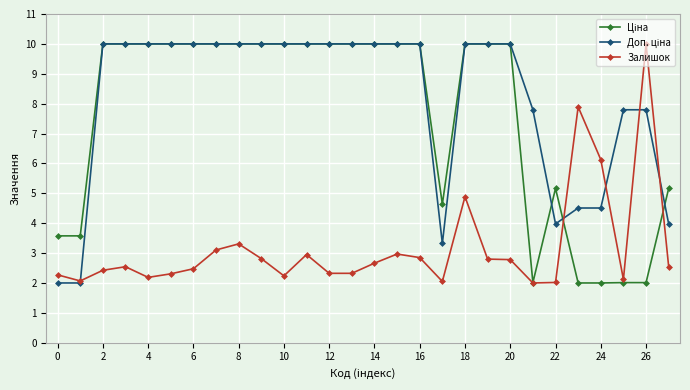

True or false: Залишок has more than 2 interior local peaks.

True